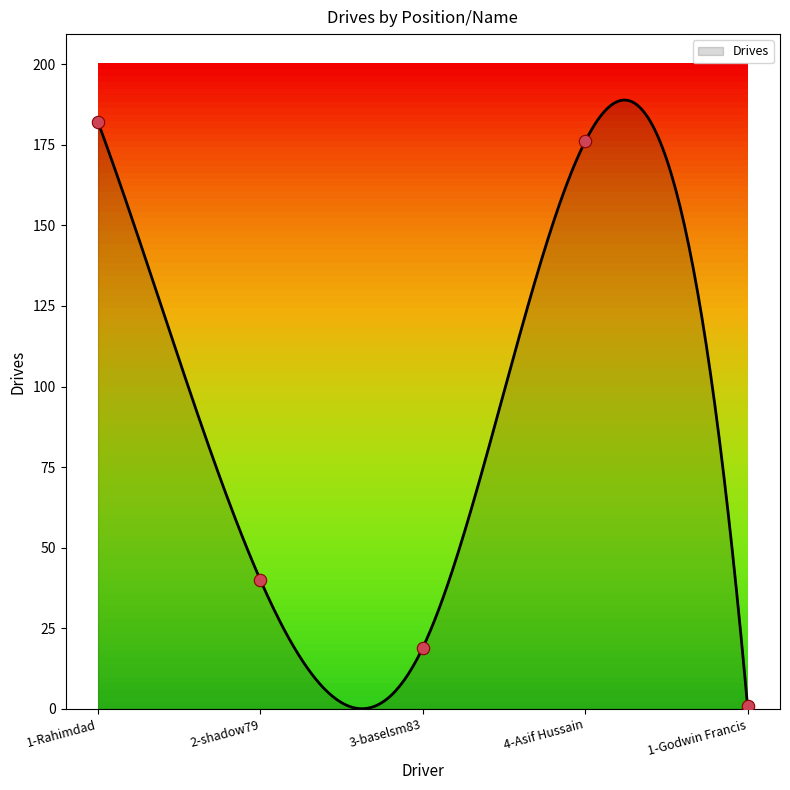

What is the change in value from 4-Asif Hussain to 1-Godwin Francis?

-175